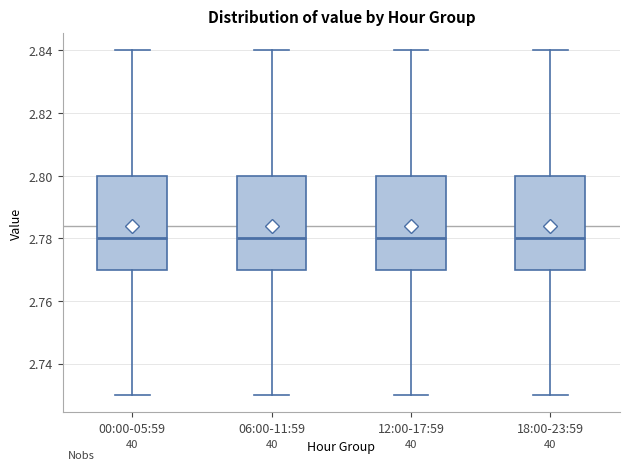

Reading left to right, transcribe this box plot: for each box, give where its median line is, the range the box spans, and where its two whiskers end, as read against the y-axis. The values are not printed on the chart, so give them approximately, as read against the axis.

00:00-05:59: median 2.78, box 2.77 to 2.80, whiskers 2.73 to 2.84
06:00-11:59: median 2.78, box 2.77 to 2.80, whiskers 2.73 to 2.84
12:00-17:59: median 2.78, box 2.77 to 2.80, whiskers 2.73 to 2.84
18:00-23:59: median 2.78, box 2.77 to 2.80, whiskers 2.73 to 2.84